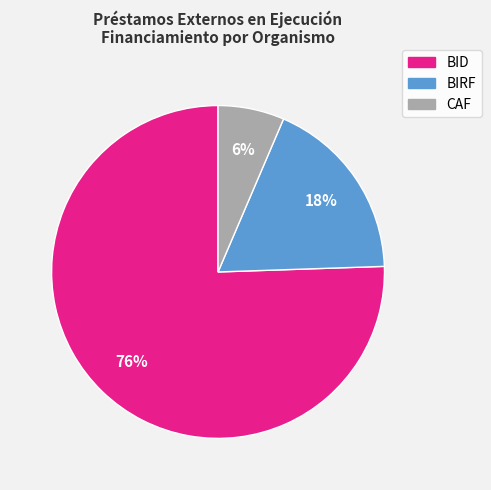

Rank the categories by value from lowest to highest.

CAF, BIRF, BID